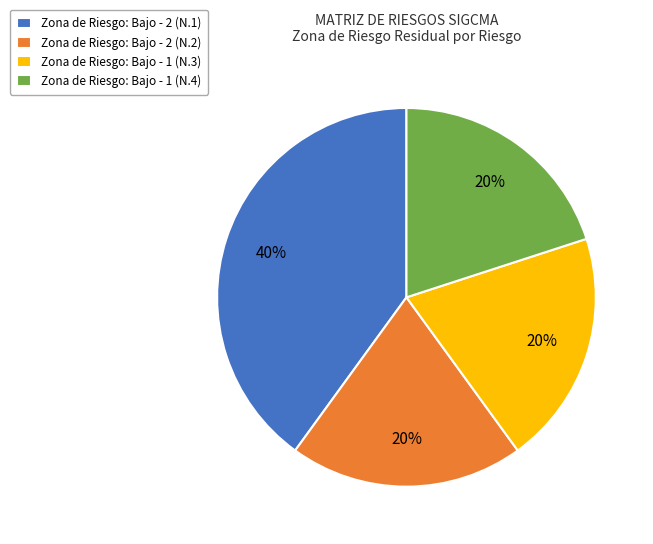

Which slice is the largest?

Zona de Riesgo: Bajo - 2 (N.1)